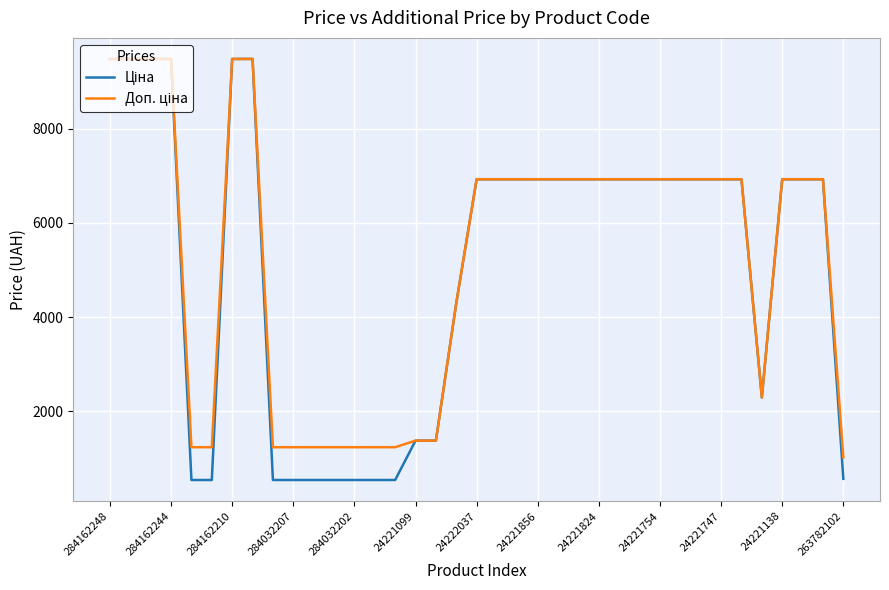

What is the minimum value shown in the chart?

539.0